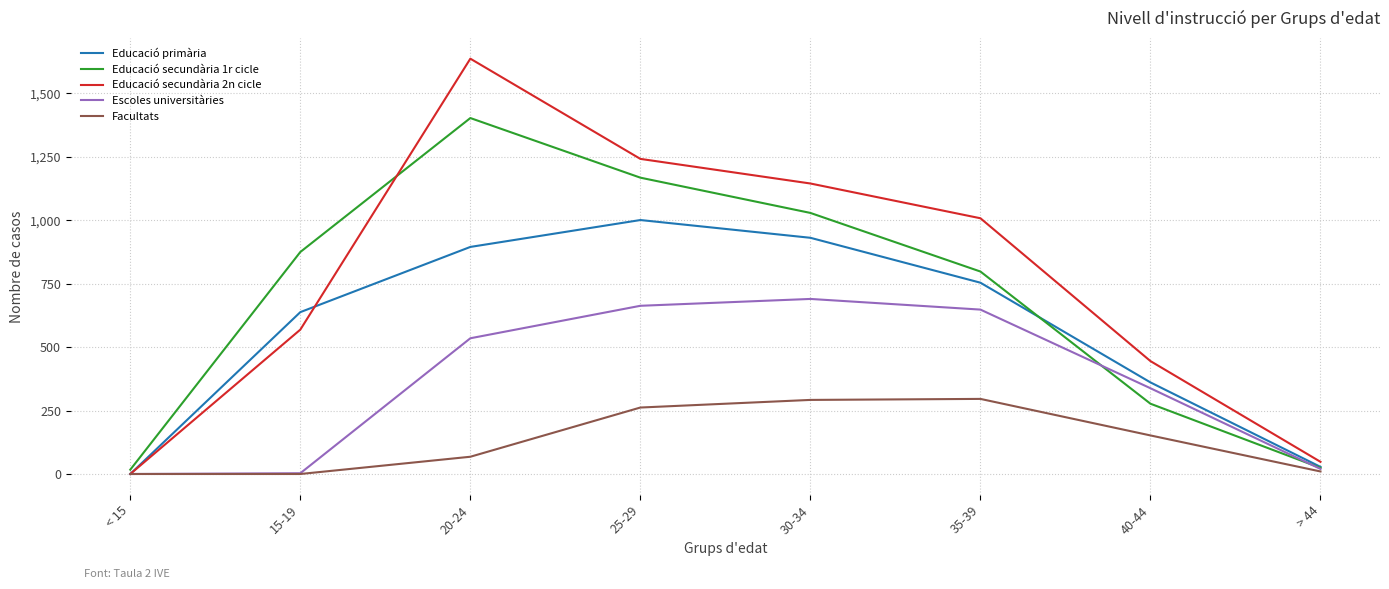

Which series changed the most between 25-29 and 40-44?

Educació secundària 1r cicle